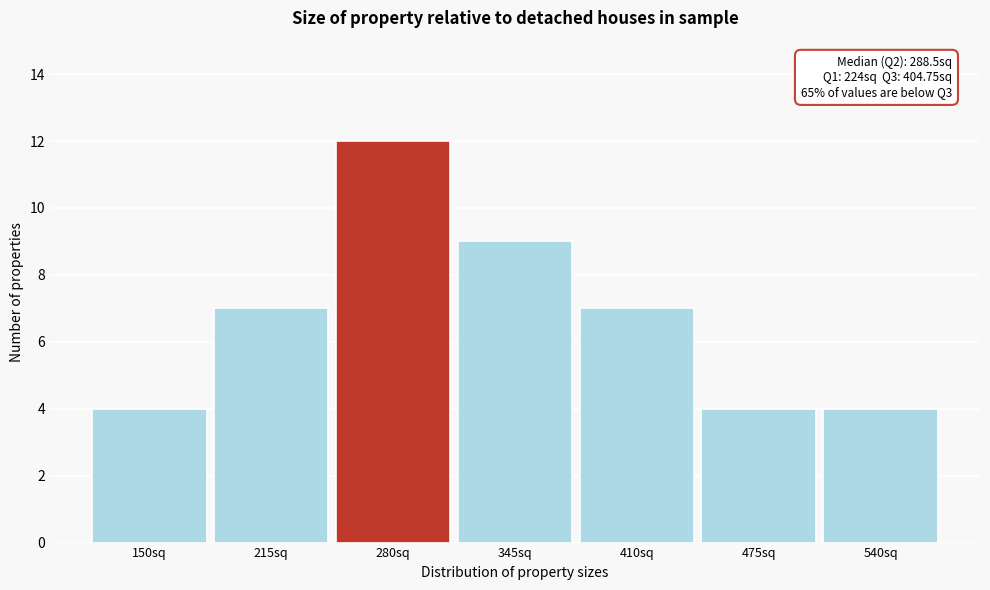

Reading right to left, extract all data points from this chart.

540sq=4	475sq=4	410sq=7	345sq=9	280sq=12	215sq=7	150sq=4